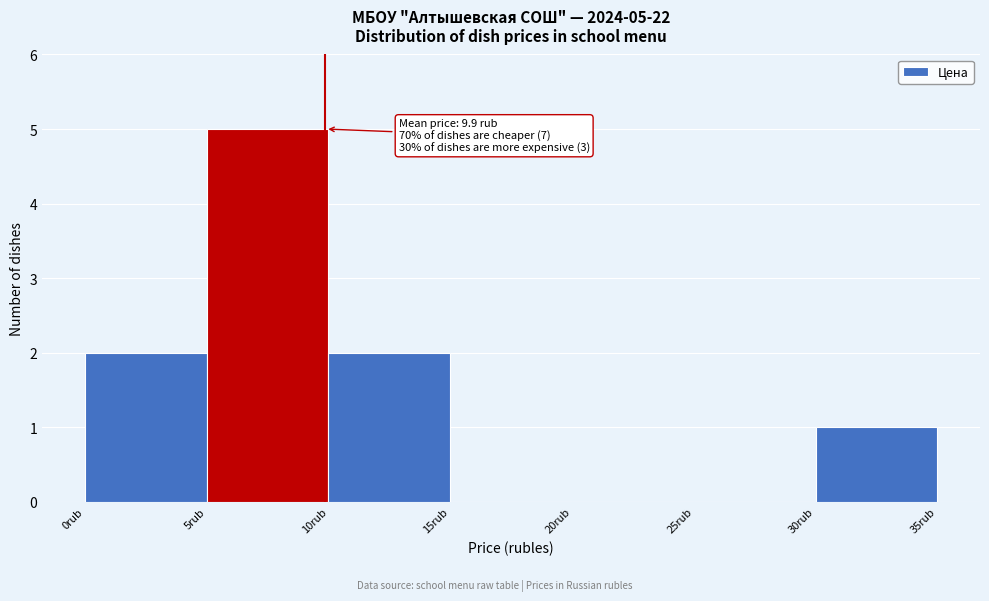

Which range on the x-axis has the tallest bar?

5 to 10